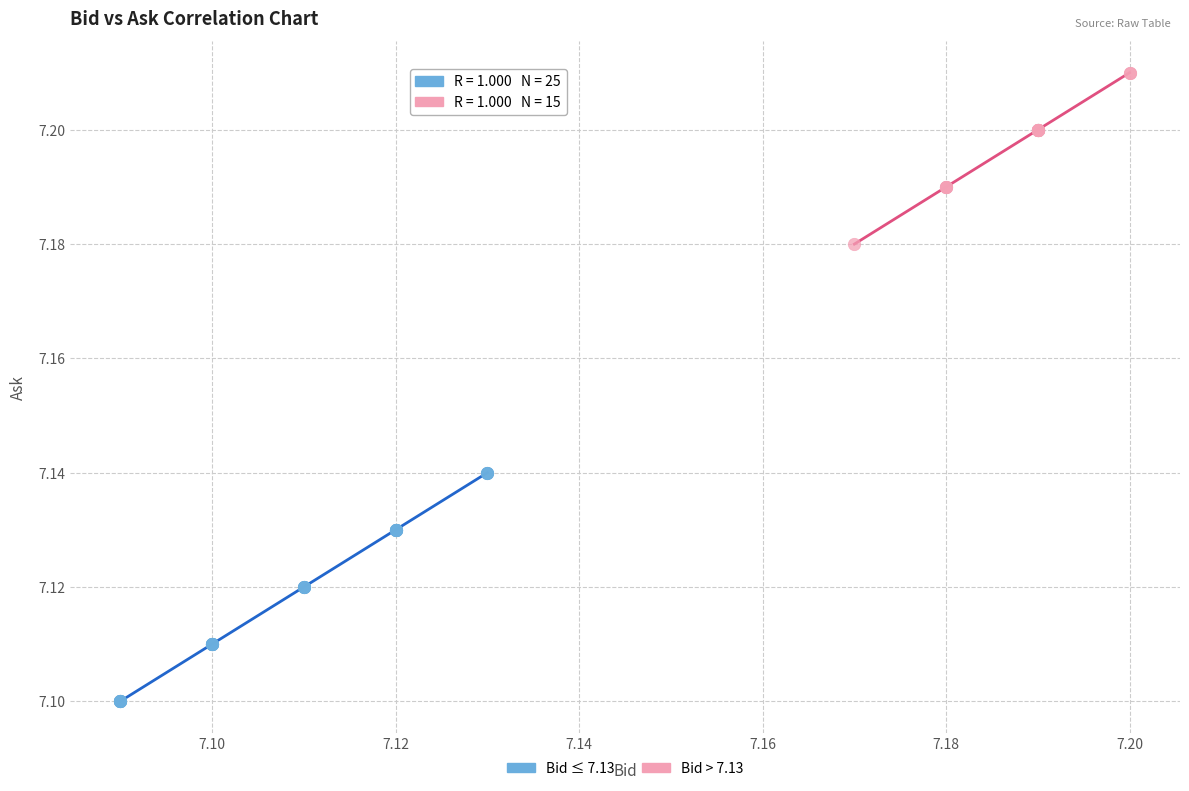

Which series has the largest Y range (max minus min)?

Bid ≤ 7.13